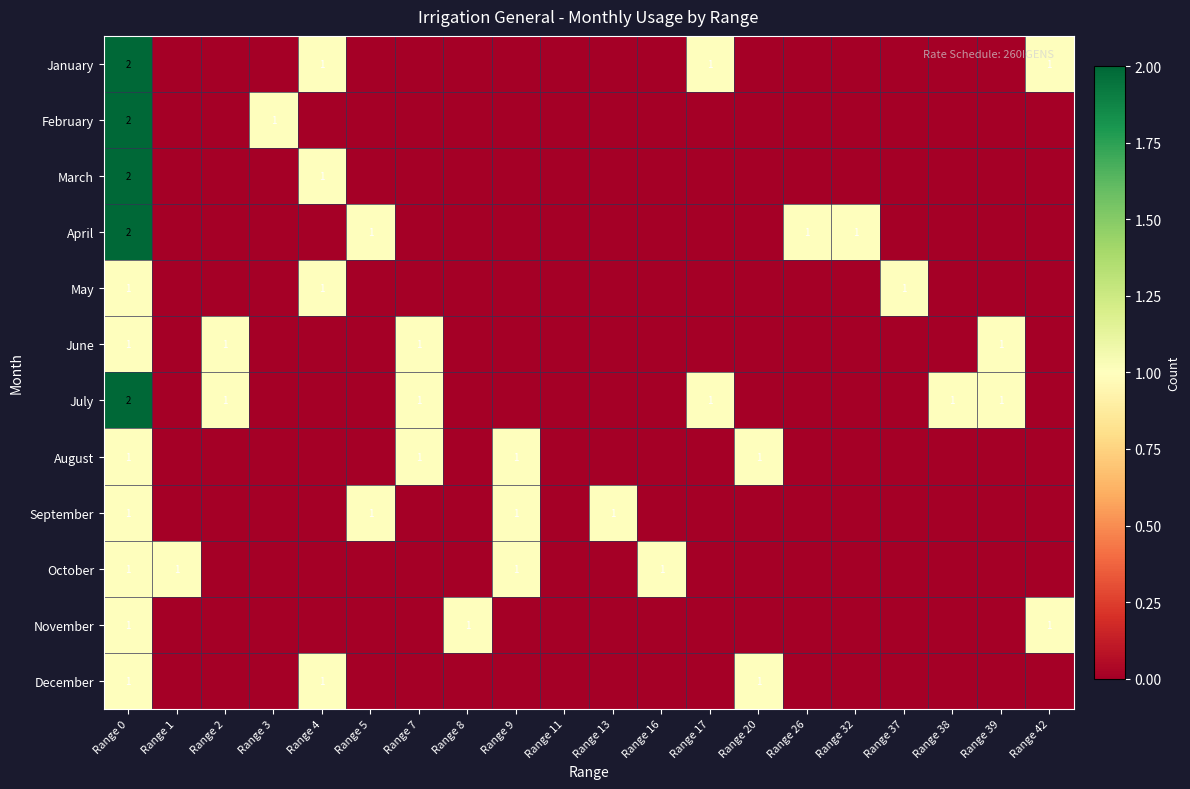

Is it true that November equals 0 at Range 42?

False